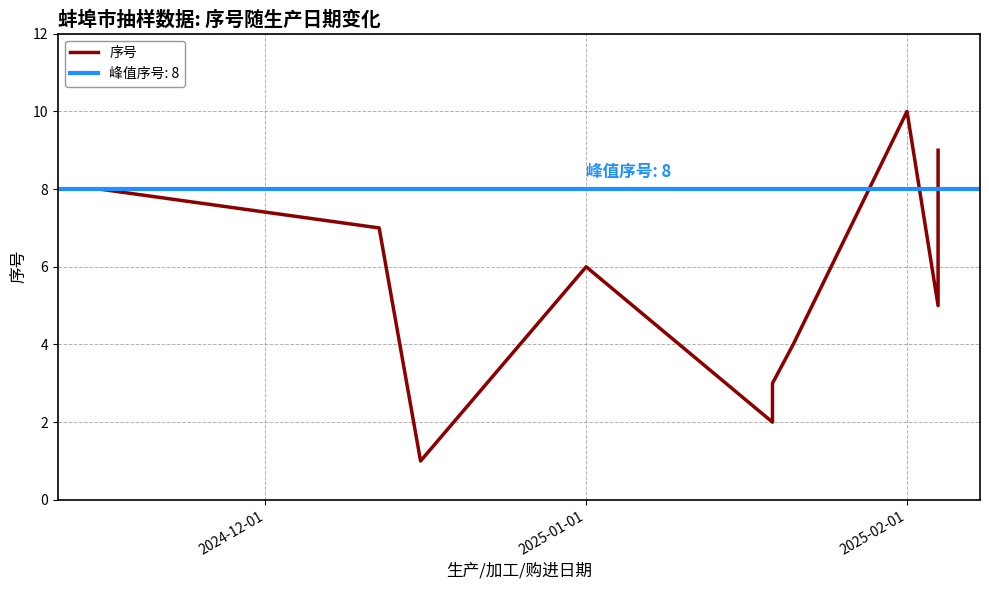

How many points are lower than both their immediate neighbors (excluding endpoints)?

3